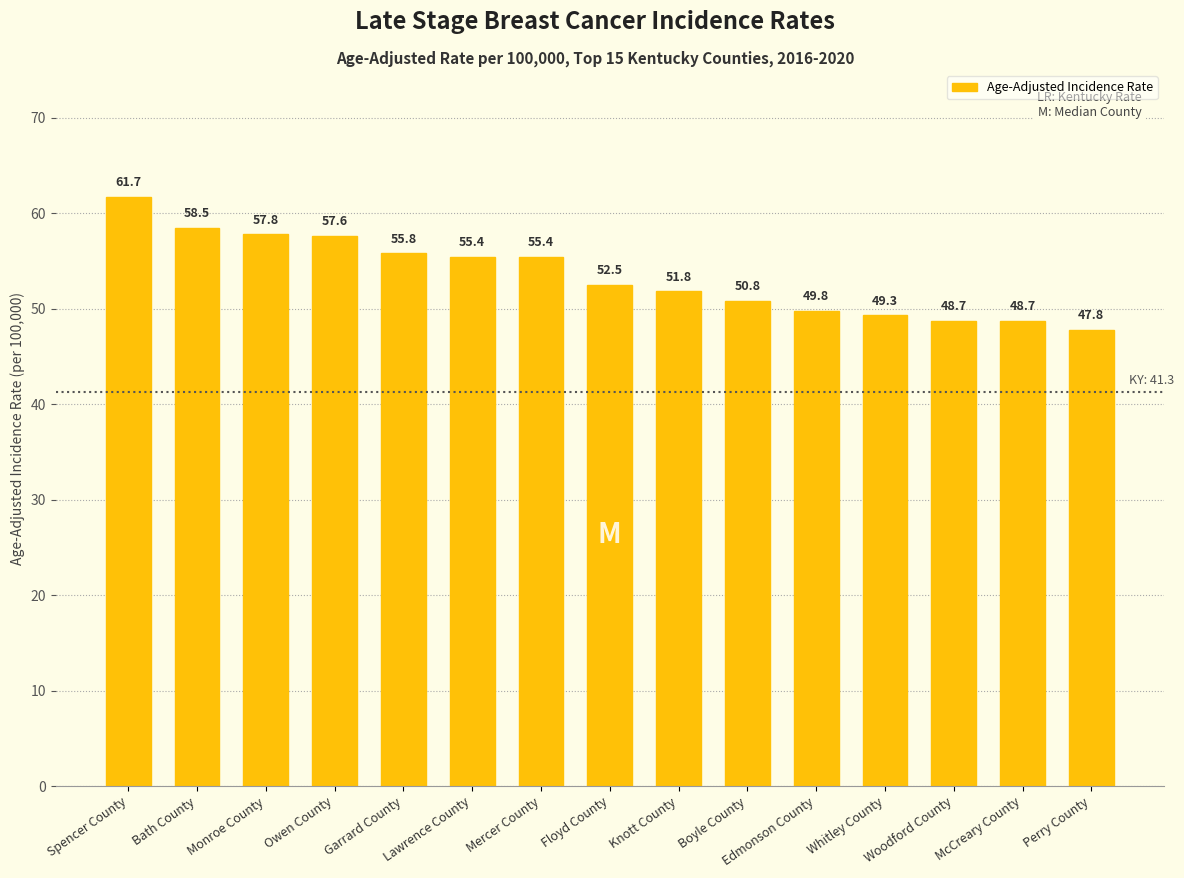

What is the difference between the values at Mercer County and Boyle County?

4.6